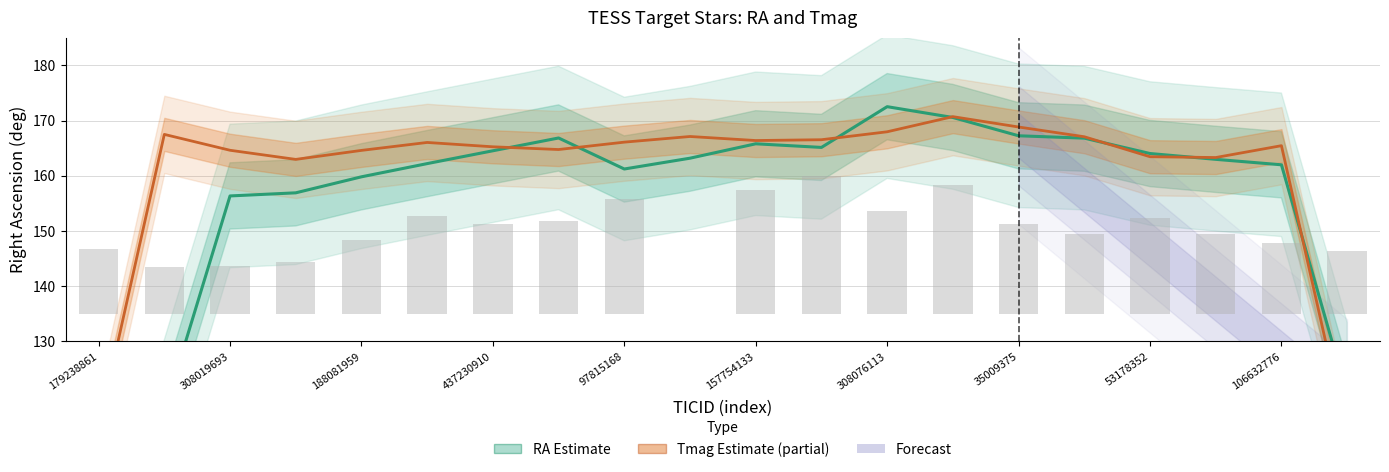

What is the label of the 3rd bar from the left?

308019693